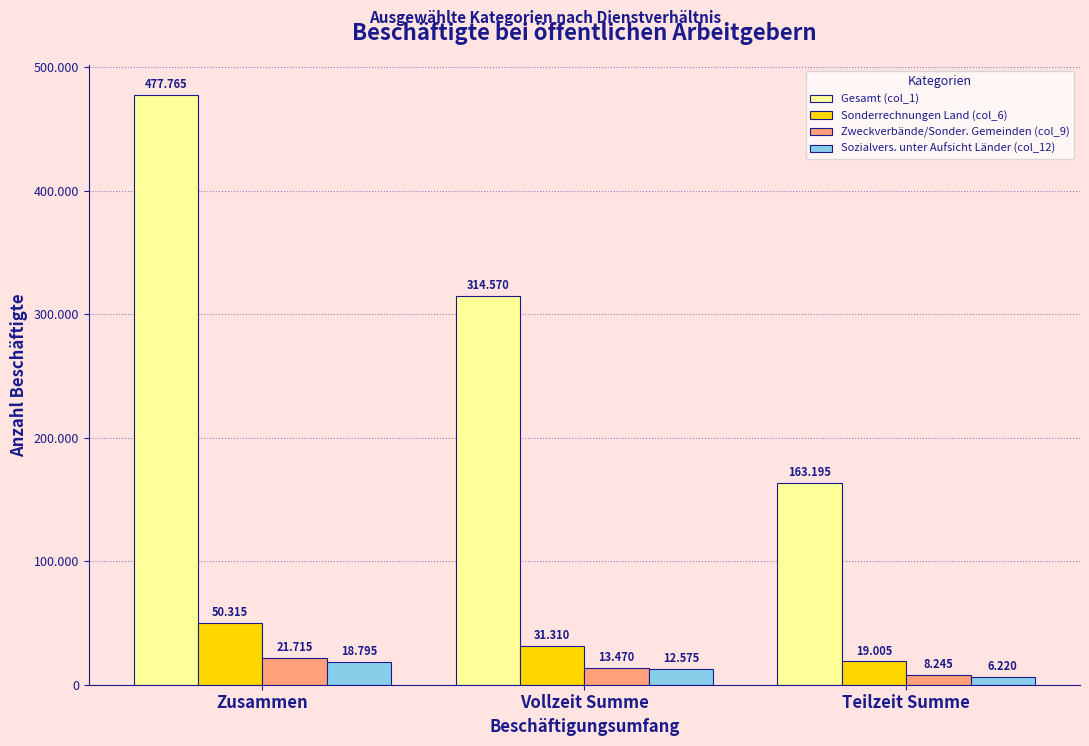

Which series has the largest range (max minus min)?

Gesamt (col_1)